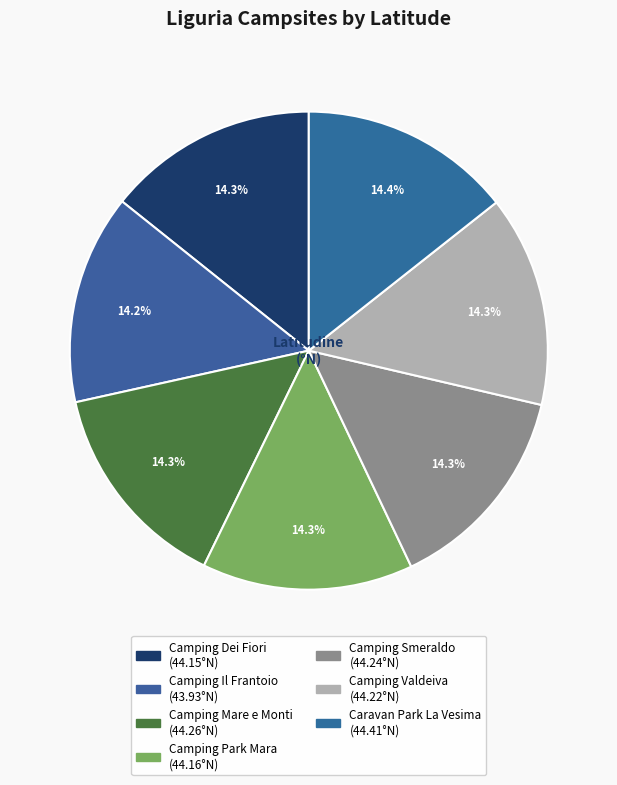

Is Camping Il Frantoio the majority of the pie?

No